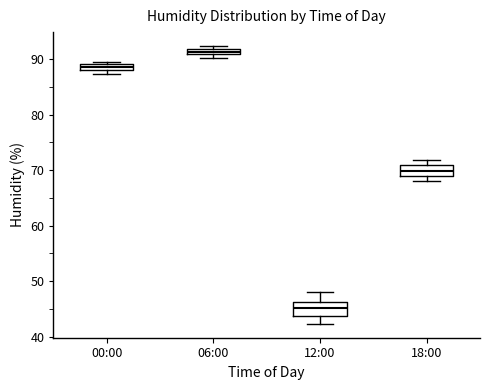

Which box has the highest median line?

06:00